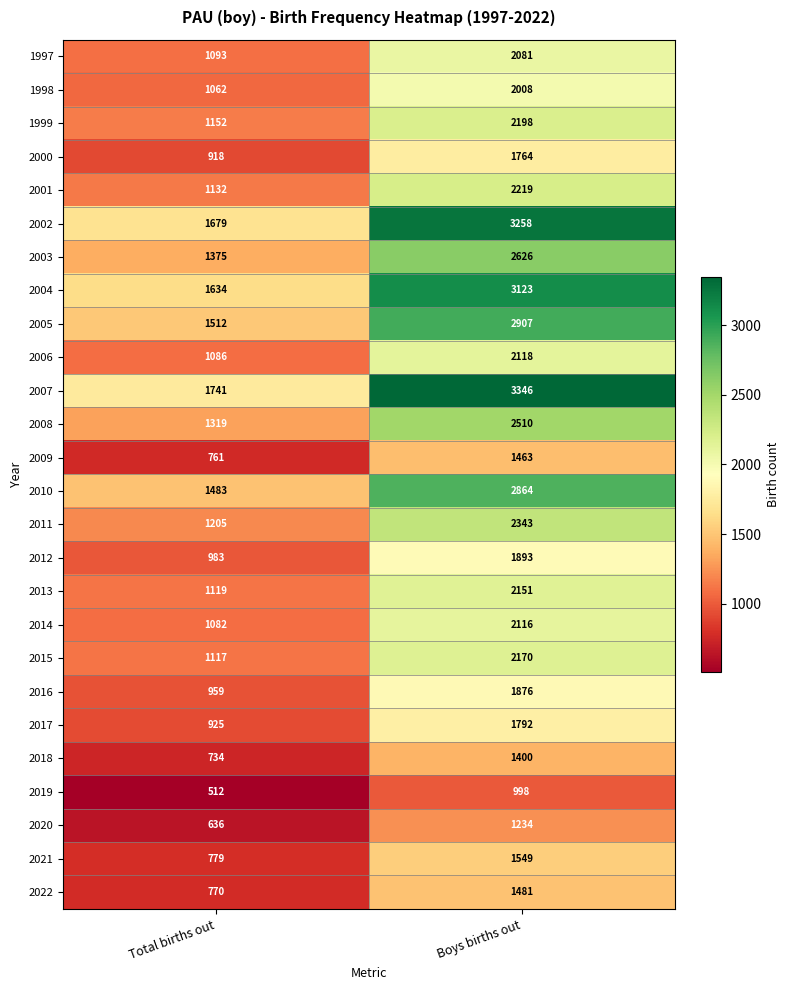

Is it true that 2015 equals 439 at Boys births out?

False